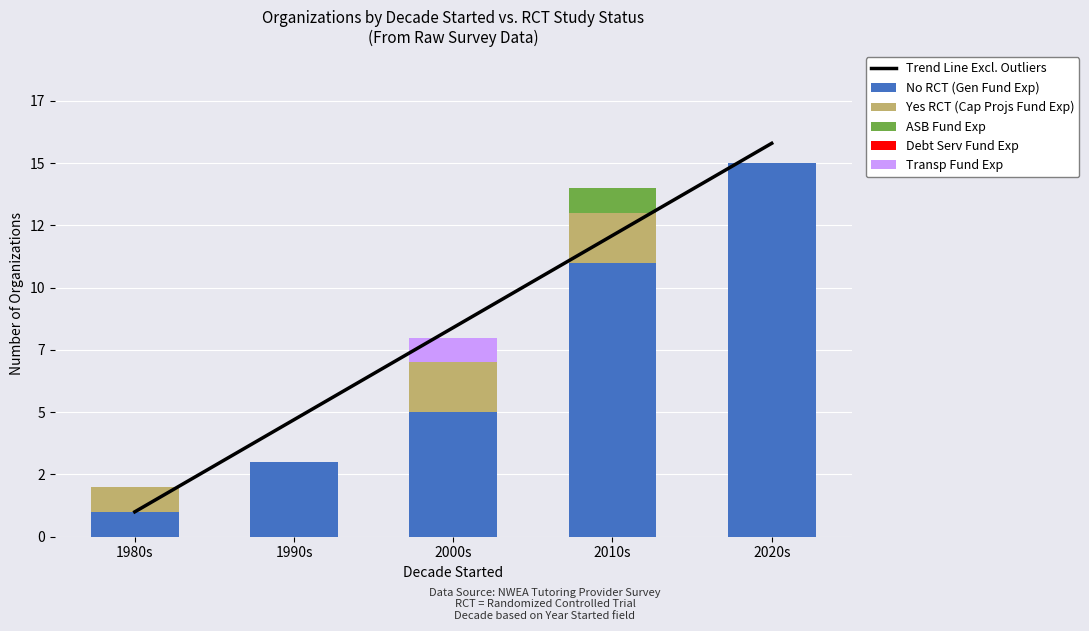

Which category has the highest value in the Yes RCT (Cap Projs Fund Exp) series?

2000s